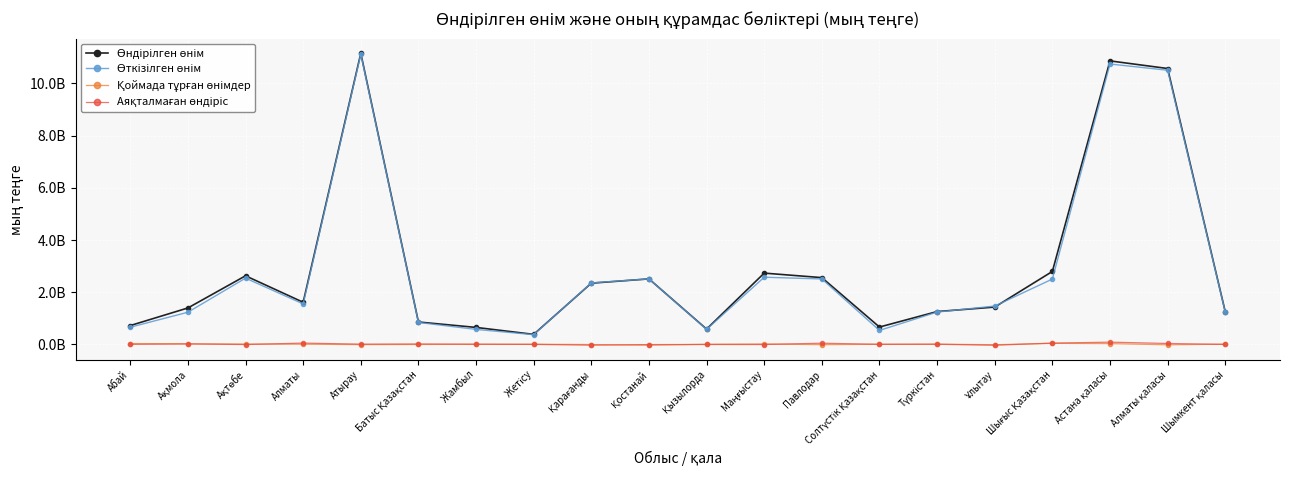

Does the chart have visible grid lines?

Yes